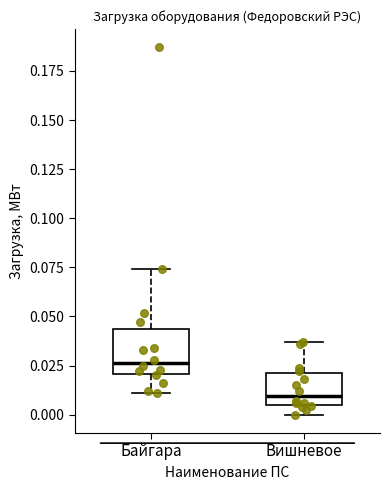

Where does the upper whisker of the box for Байгара end on the y-axis? The values are not printed on the chart, so give them approximately, as read against the axis.

0.075